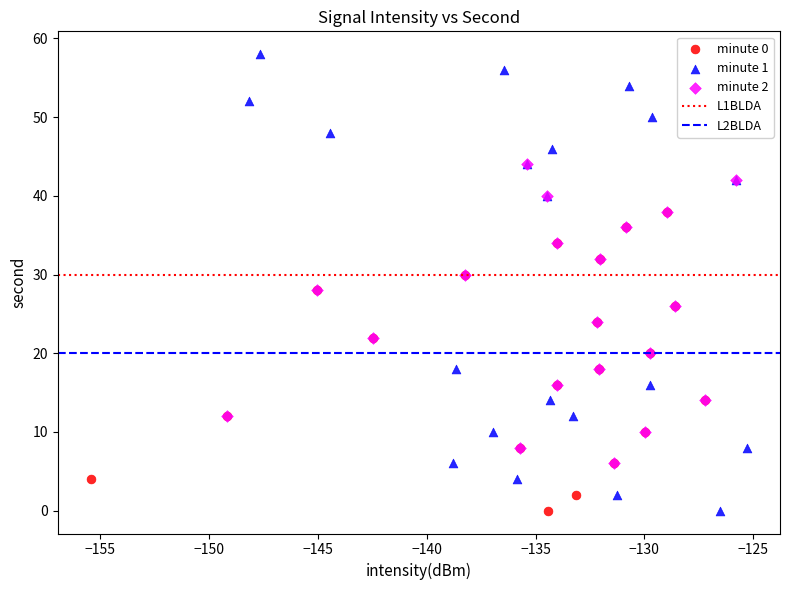

Which series contains the highest Y value?

minute 1